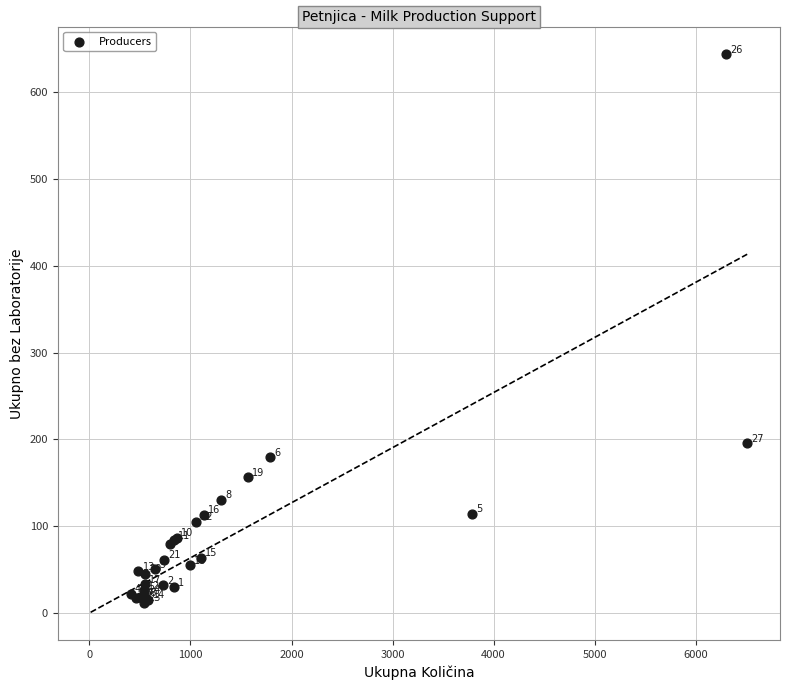

What Y value in the scatter plot is closest to 327?

195.6